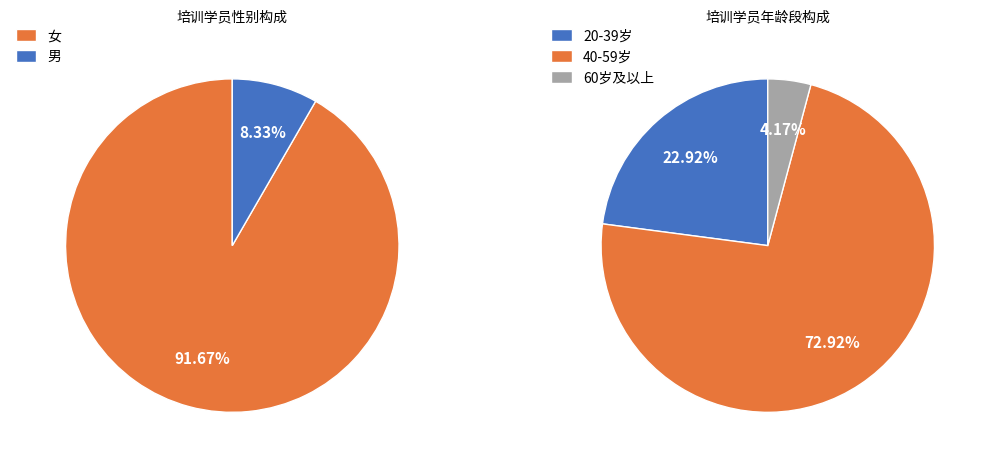

What percentage is NOT represented by 男?

91.7%